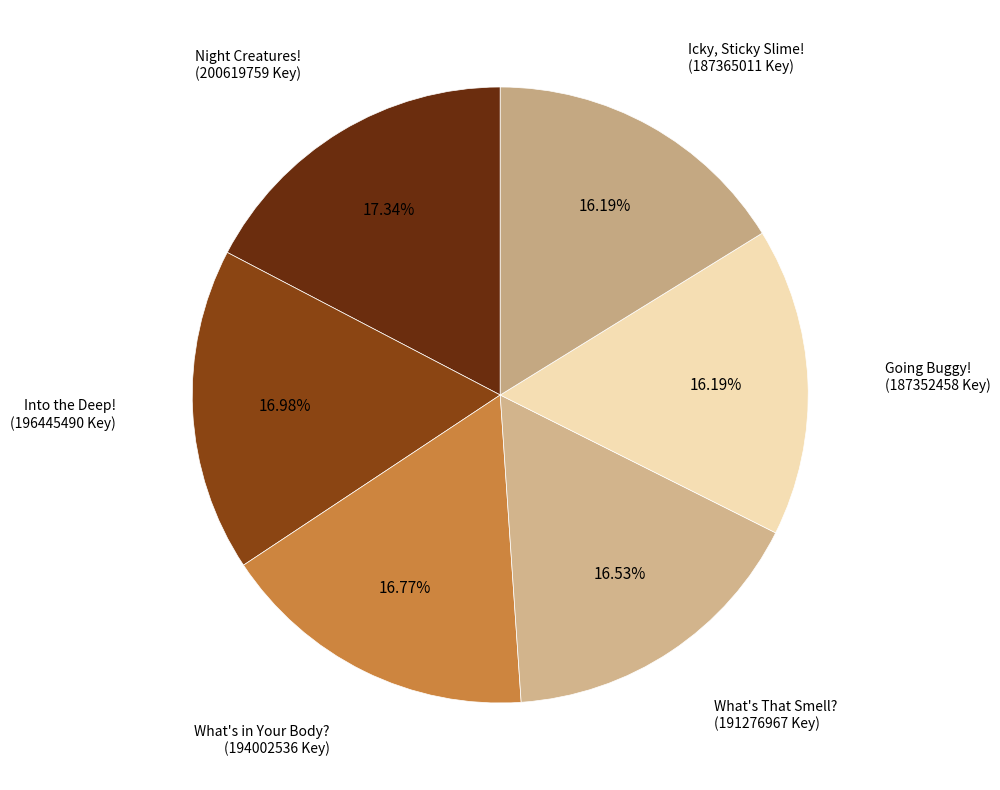

To the nearest percent, what is the average slice percentage?

17%